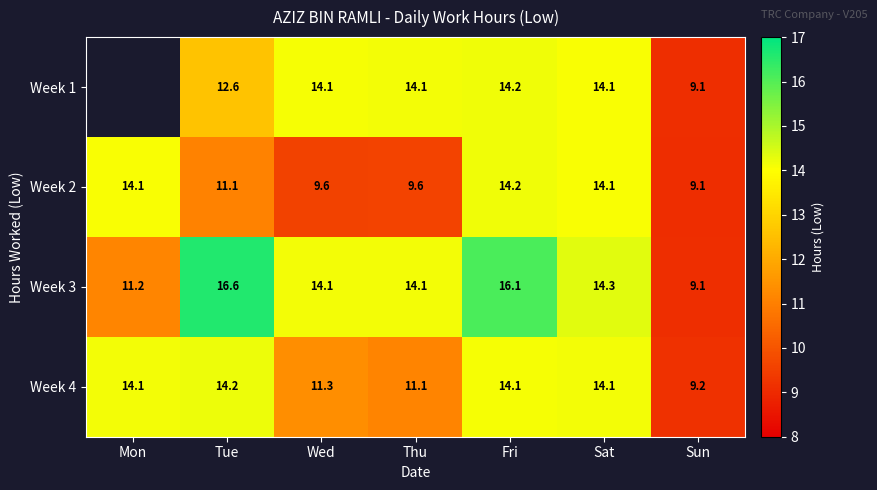

What is the total value across all series at Wed?

49.1